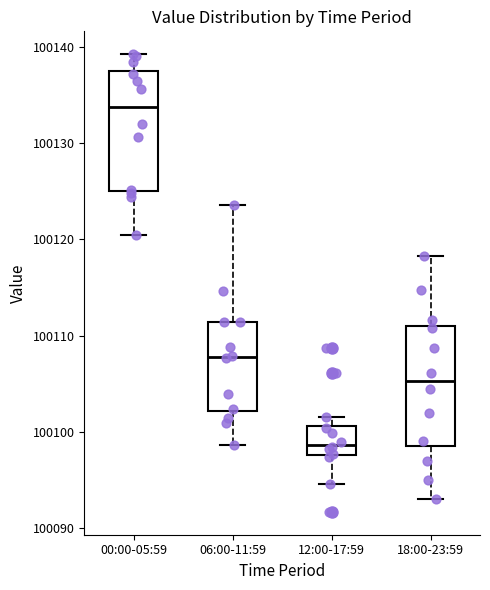

Where does the upper whisker of the box for 06:00-11:59 end on the y-axis? The values are not printed on the chart, so give them approximately, as read against the axis.

100124